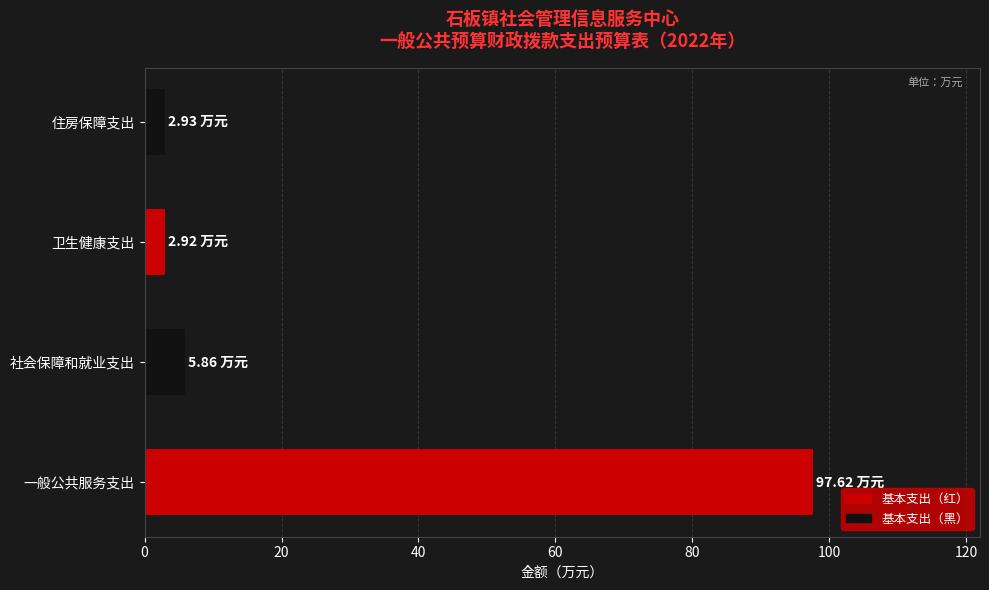

What is the average value?

27.3